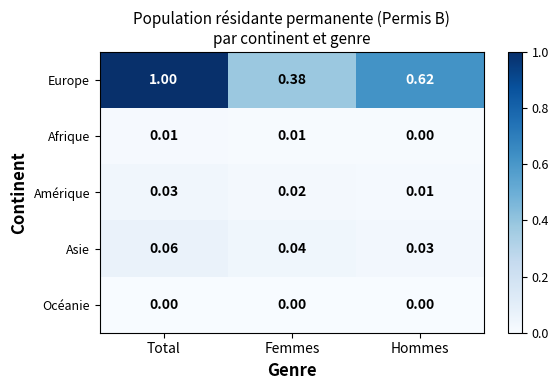

Where is Europe nearest to the value 0?

Femmes